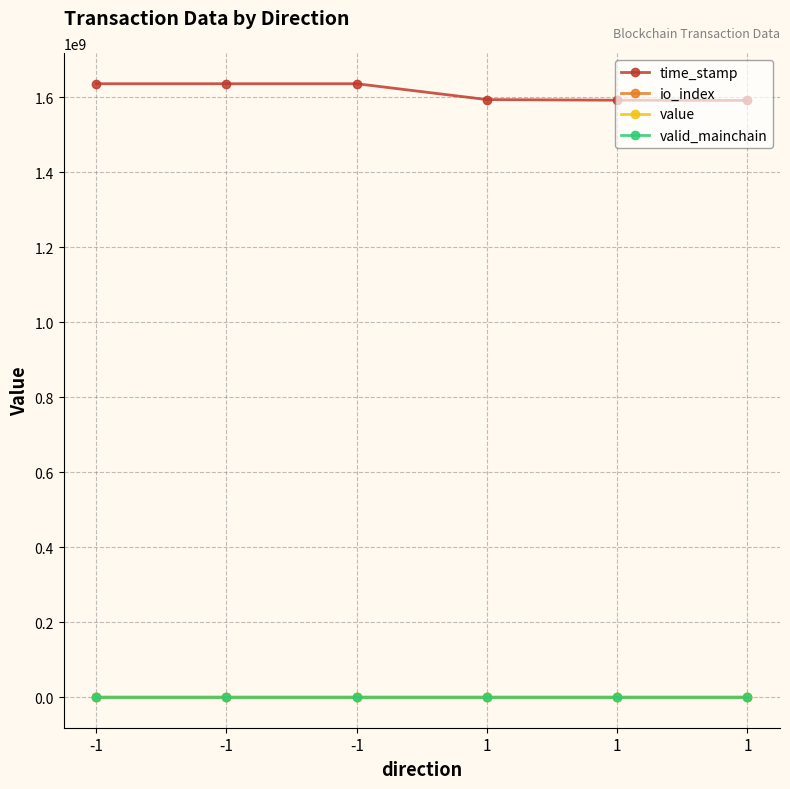

What is the greatest value displayed?

1635988162.0